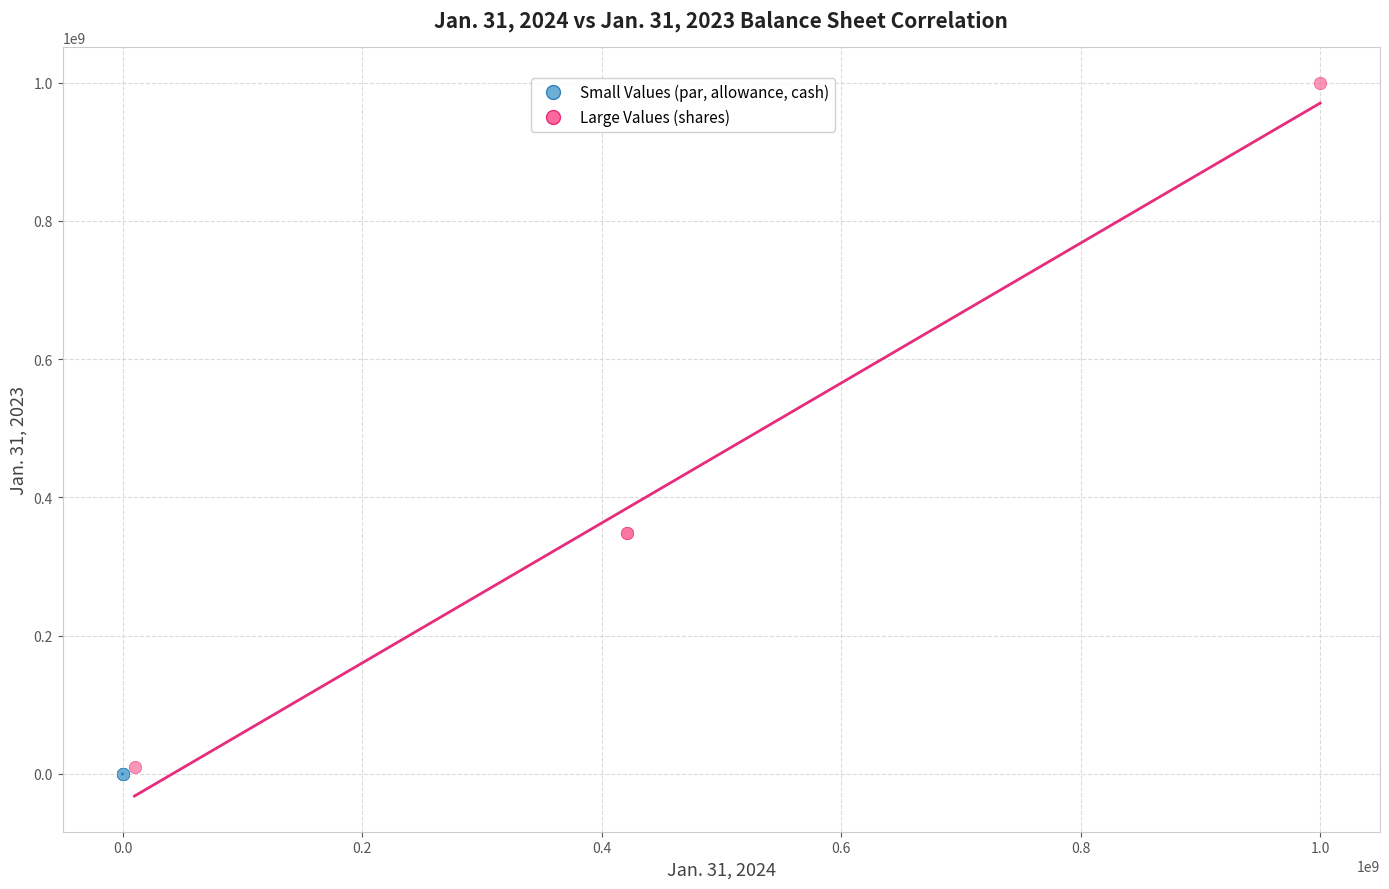

What are all the series names shown in the legend?

Small Values (par, allowance, cash), Large Values (shares)